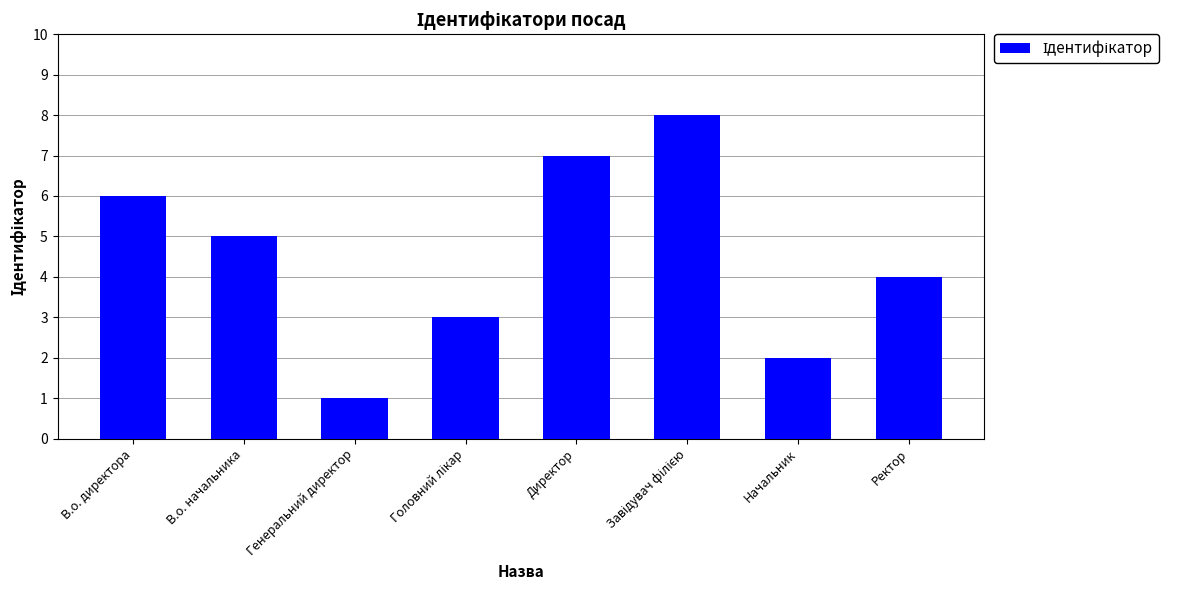

How many values are between 3 and 7?

5